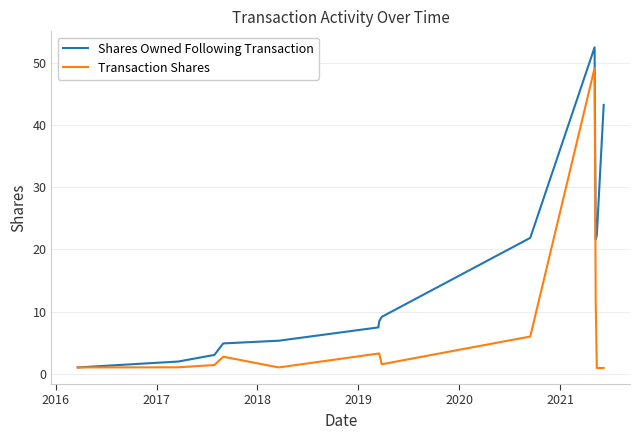

List the series in order of their peak value, lowest first.

Transaction Shares, Shares Owned Following Transaction